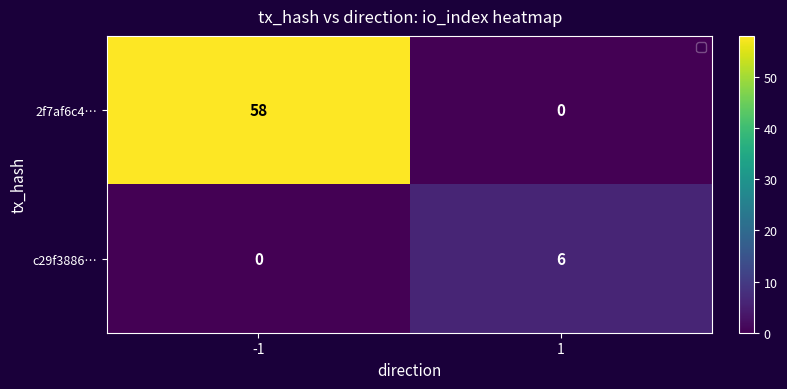

Count the number of categories in the chart.

2